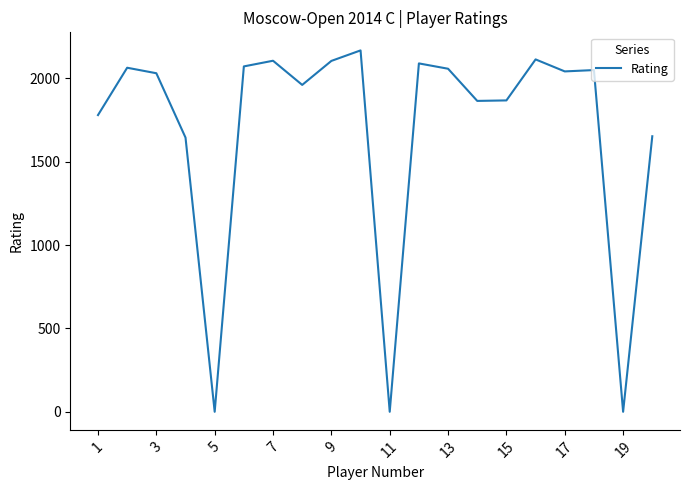

What is the difference between the maximum and minimum values?

2168